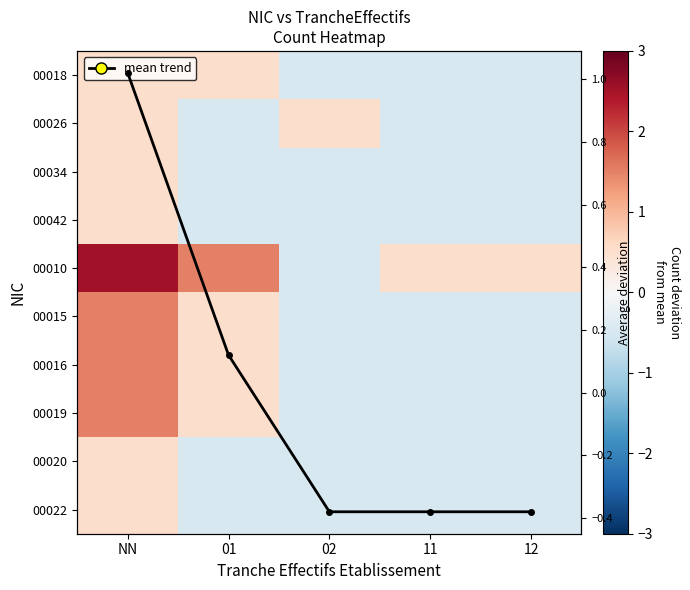

How many series are shown in this chart?

11